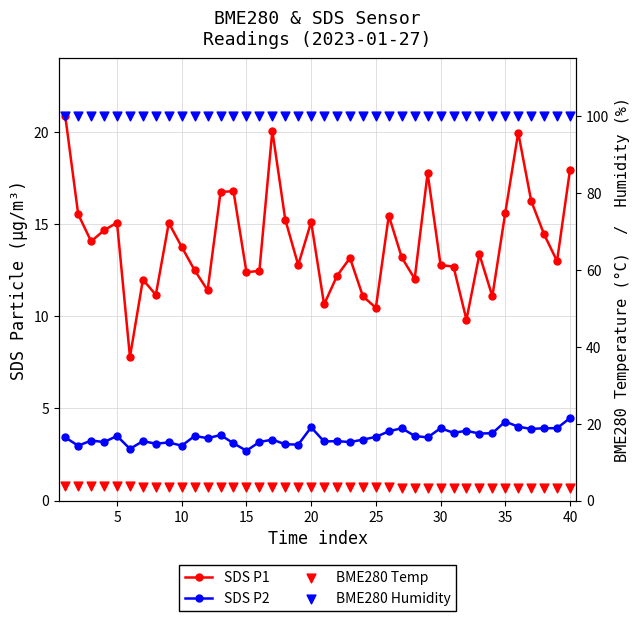

Is the value of SDS P2 at 20 greater than the value of BME280 Humidity at 37?

No